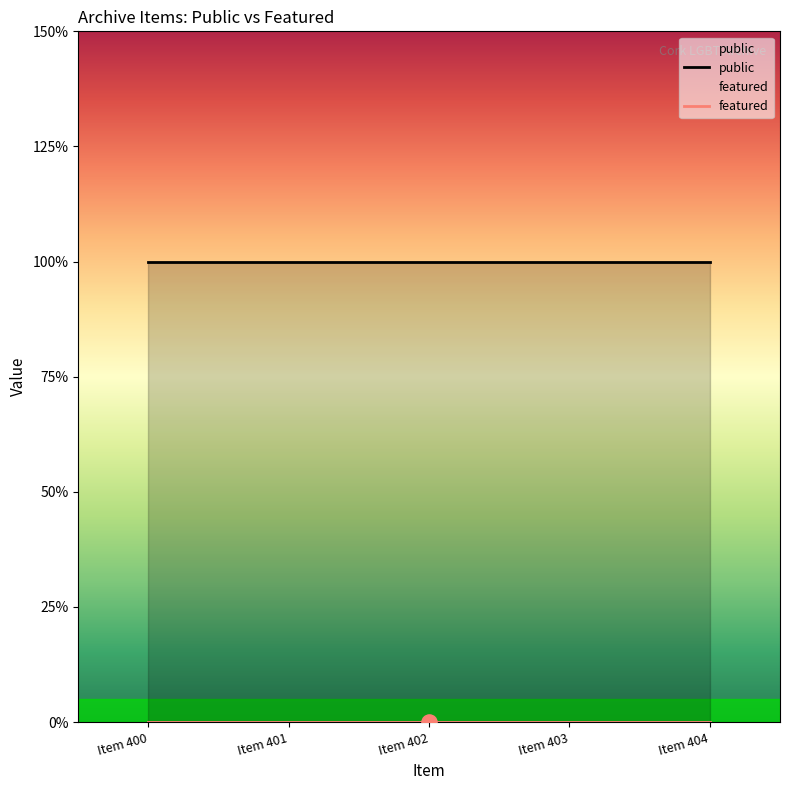

At which category is the sum across all series the highest?

Item 400